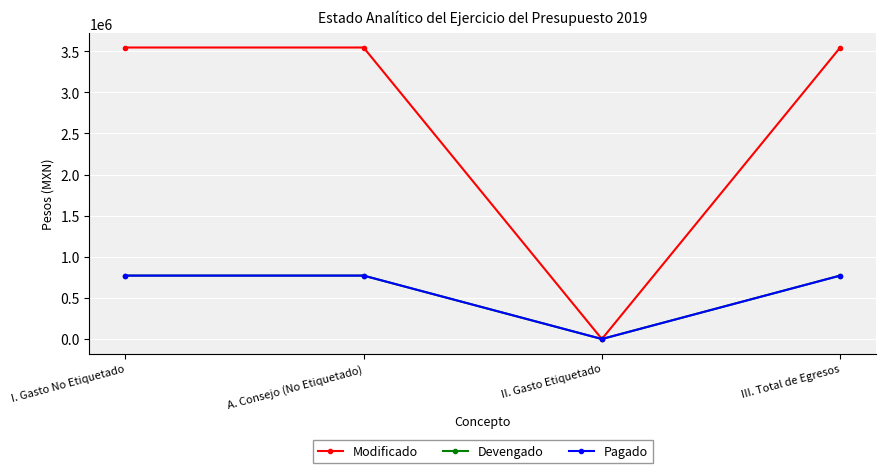

Reading left to right, list all the values displayed in this chart.

Modificado: 3545000	3545000	0	3545000
Devengado: 771221	771221	0	771221
Pagado: 771221	771221	0	771221